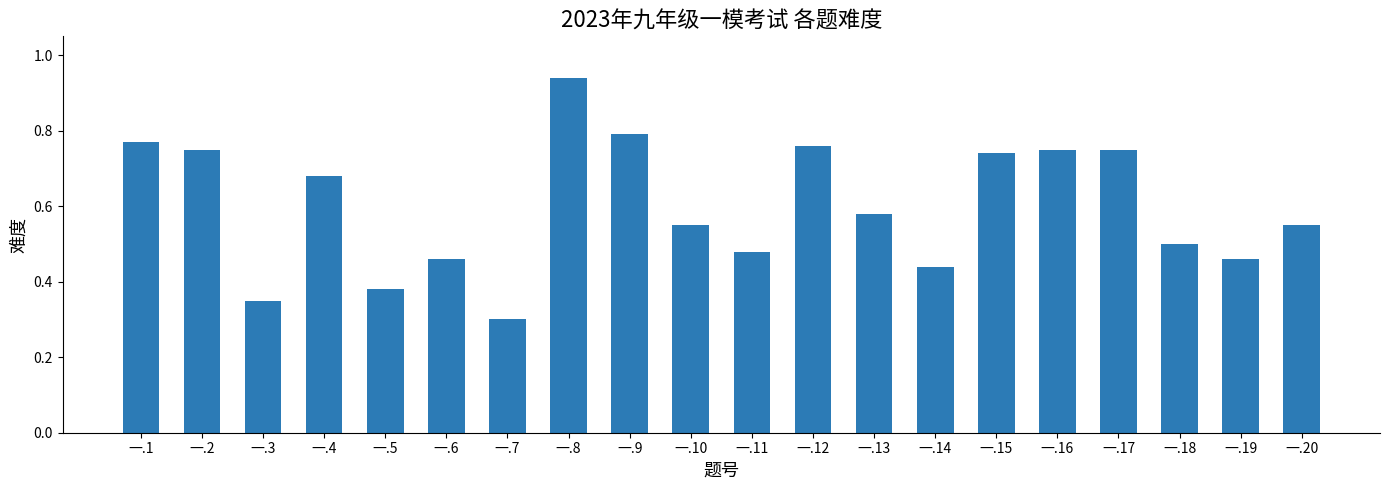

At which label is the value closest to 0?

一.7